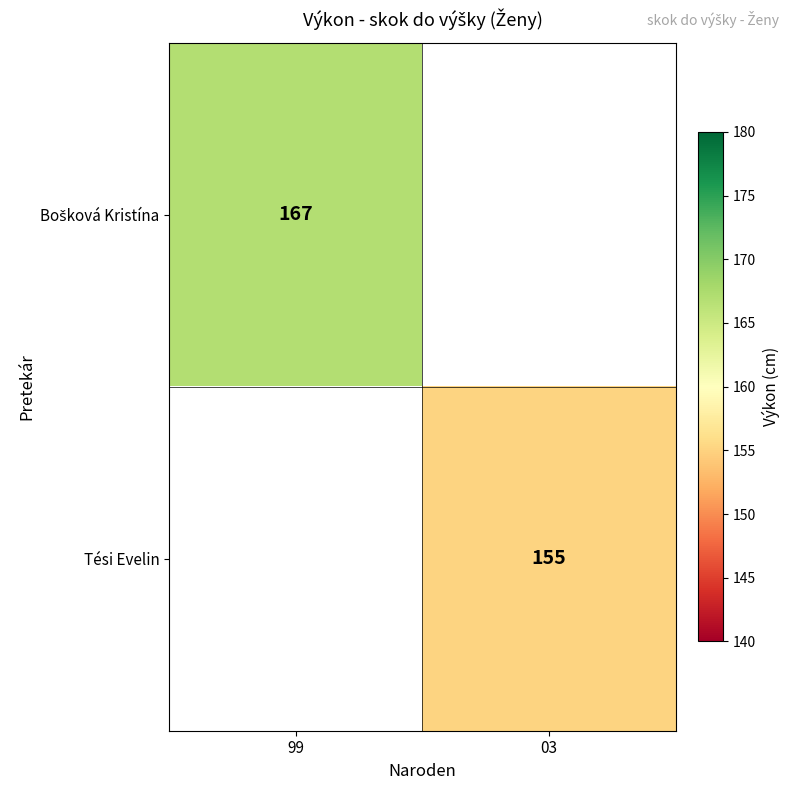

True or false: Tési Evelin has a value of 155 at 03.

True